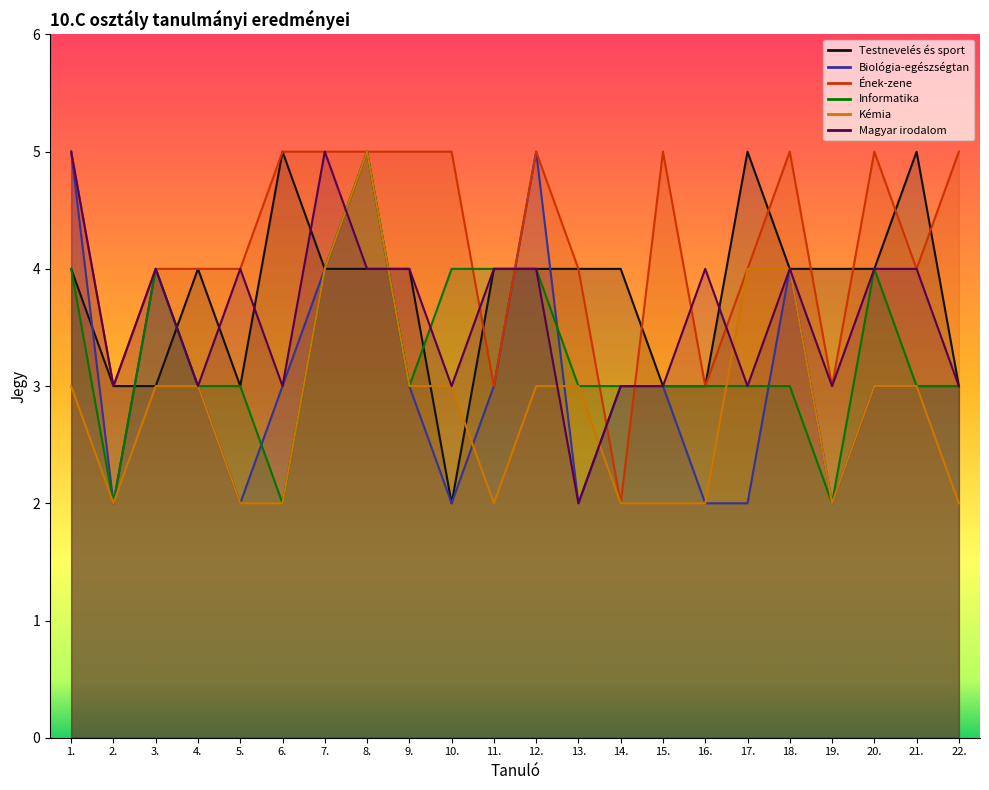

What is the sum of the Biológia-egészségtan values at 13. and 2.?

4